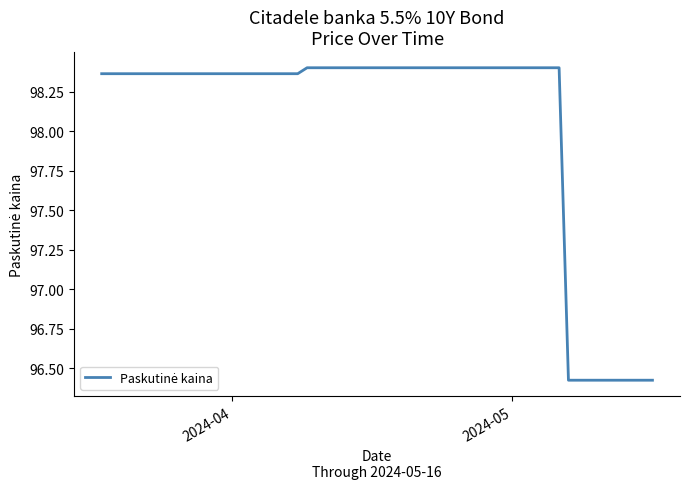

Is this an area chart (filled region under the line)?

No